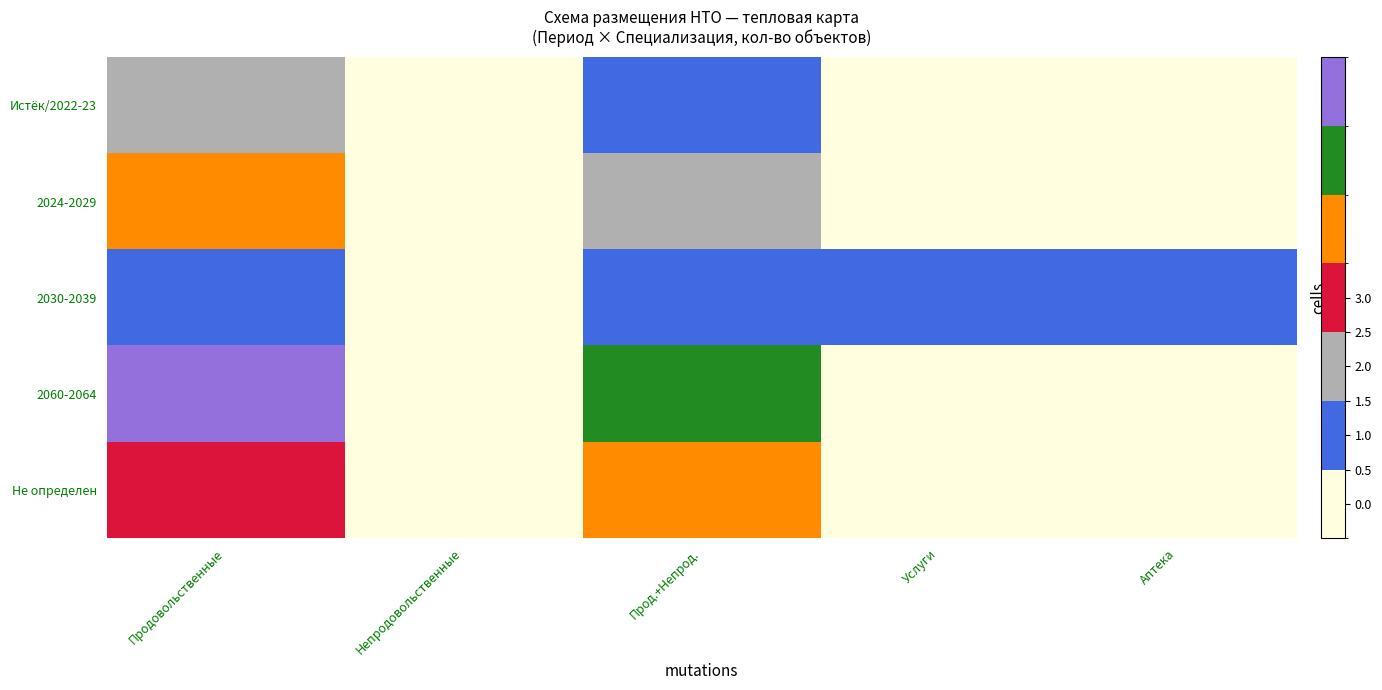

Which category has the lowest value across all series?

Непродовольственные